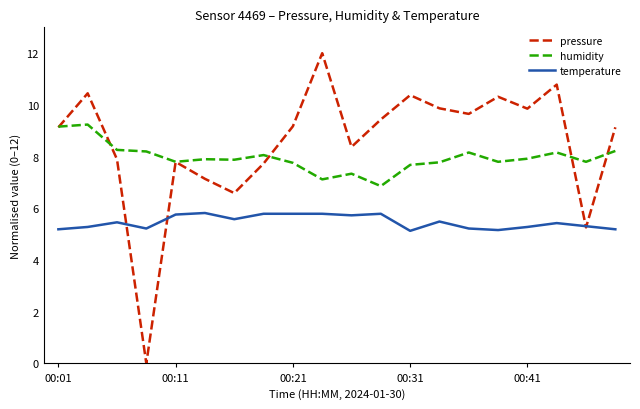

In humidity, how many points are lower than both neighbors (excluding endpoints)?

6